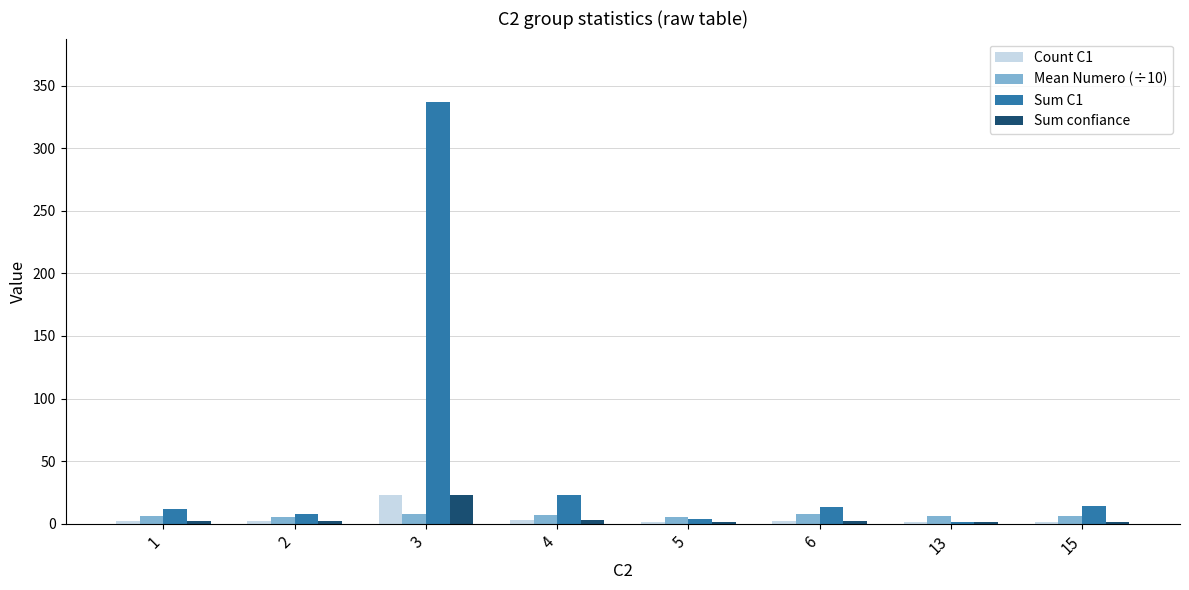

At which category is the sum across all series the highest?

3